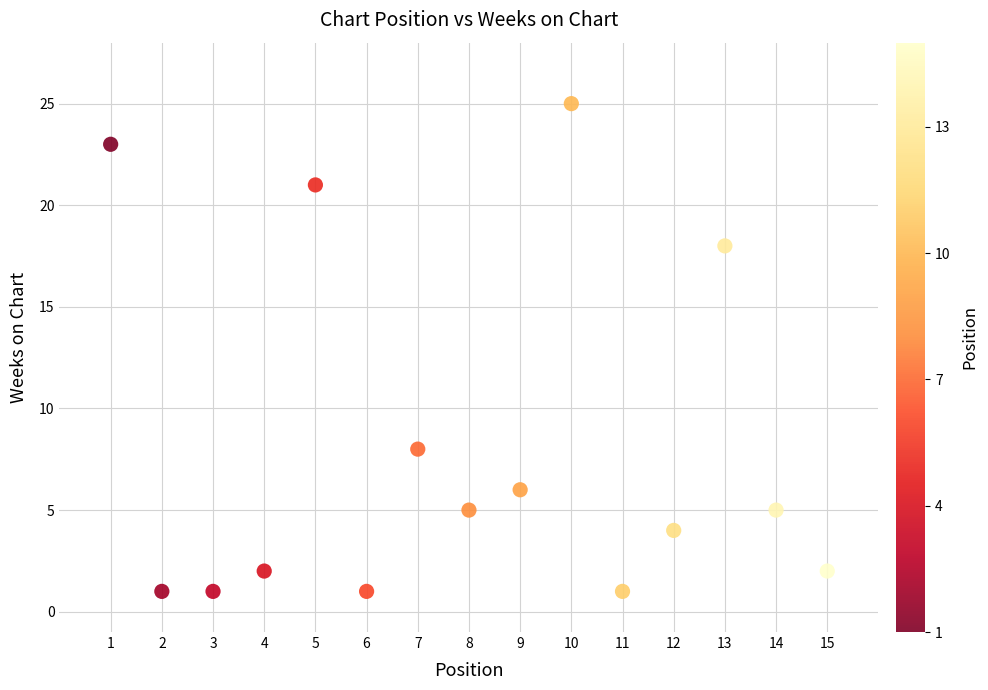

What is the range of X values (max minus min)?

14